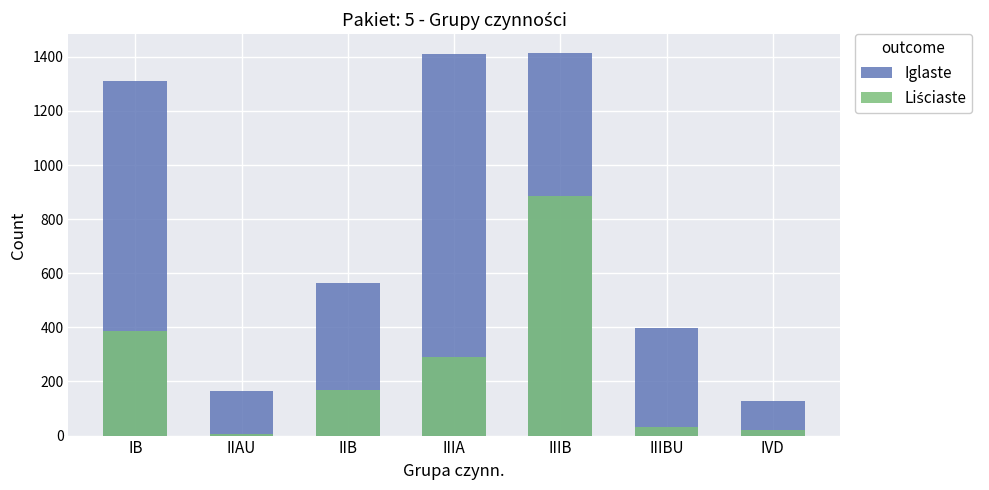

Where is Liściaste nearest to the value 445?

IB